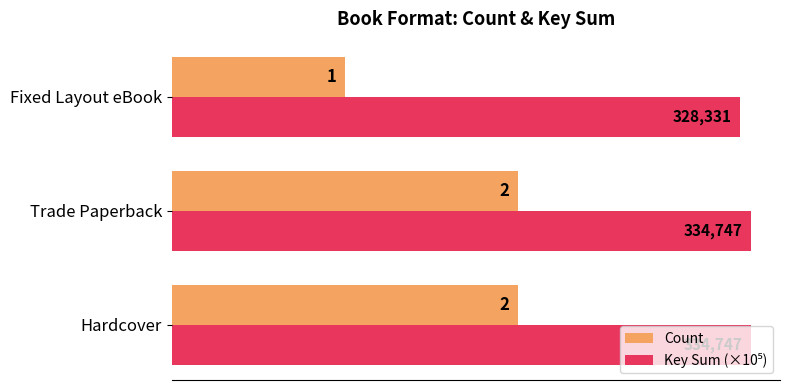

What is the minimum value for Count?

1.0